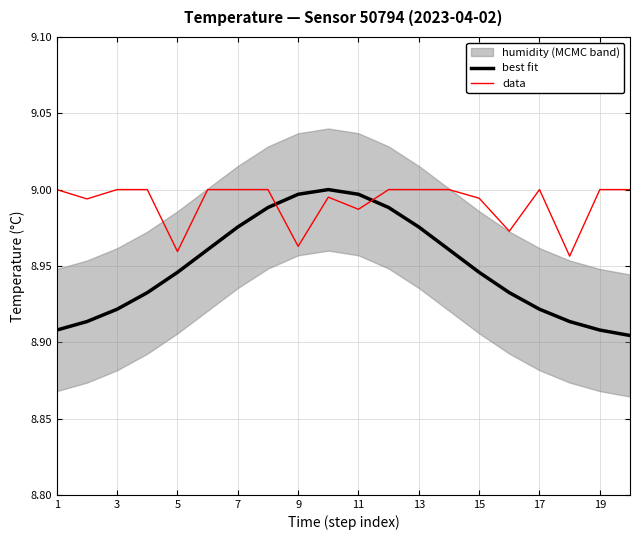

True or false: best fit has a value of 5.6 at 9.

False